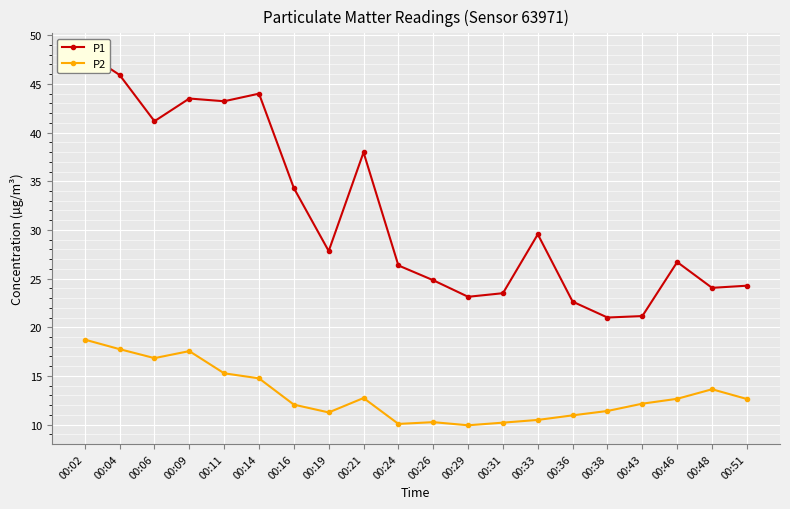

What is the difference between the P1 values at 00:06 and 00:38?

20.2